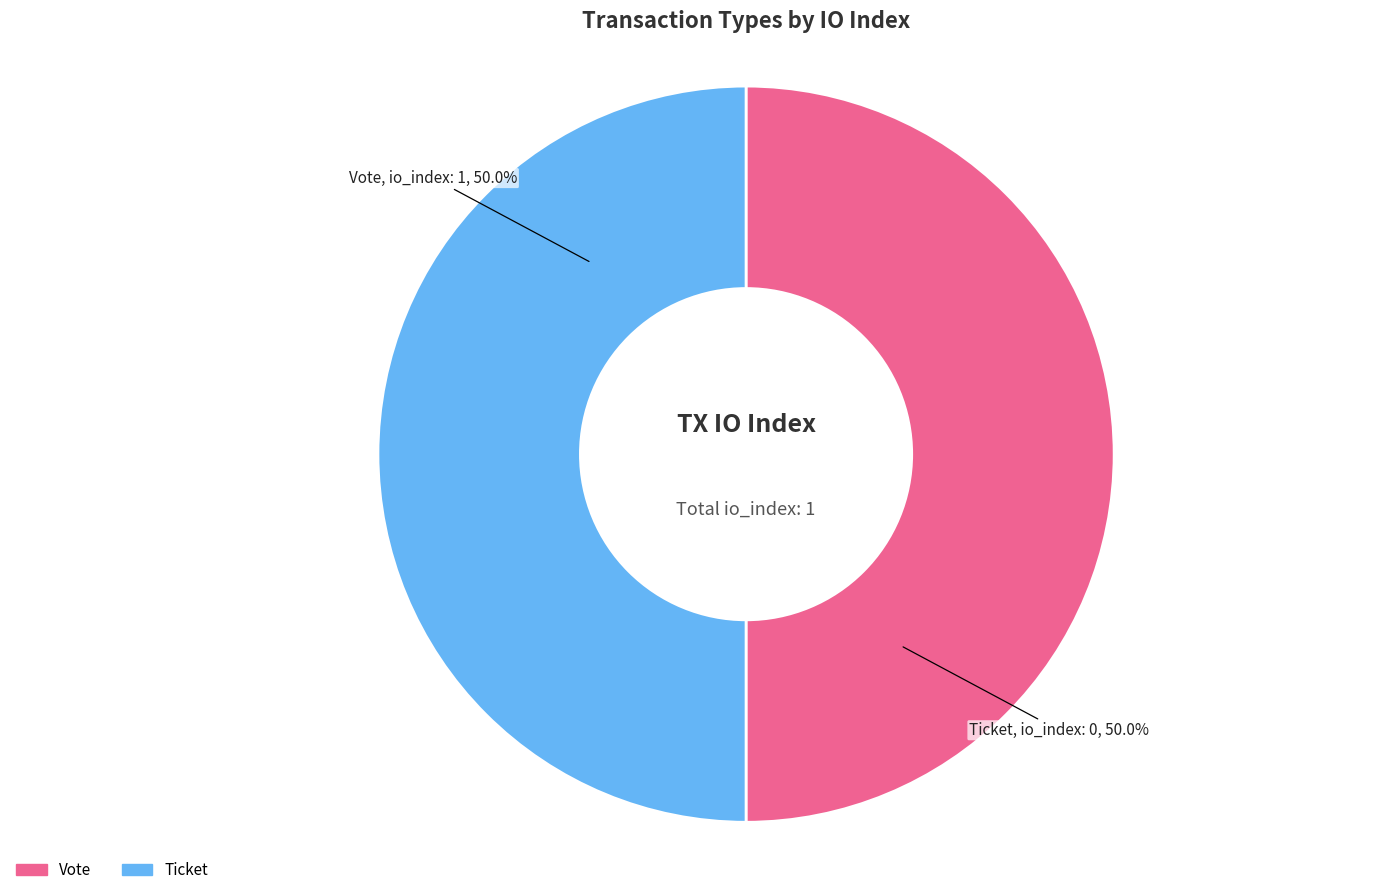

What is the total percentage of Vote and Ticket?

100.0%